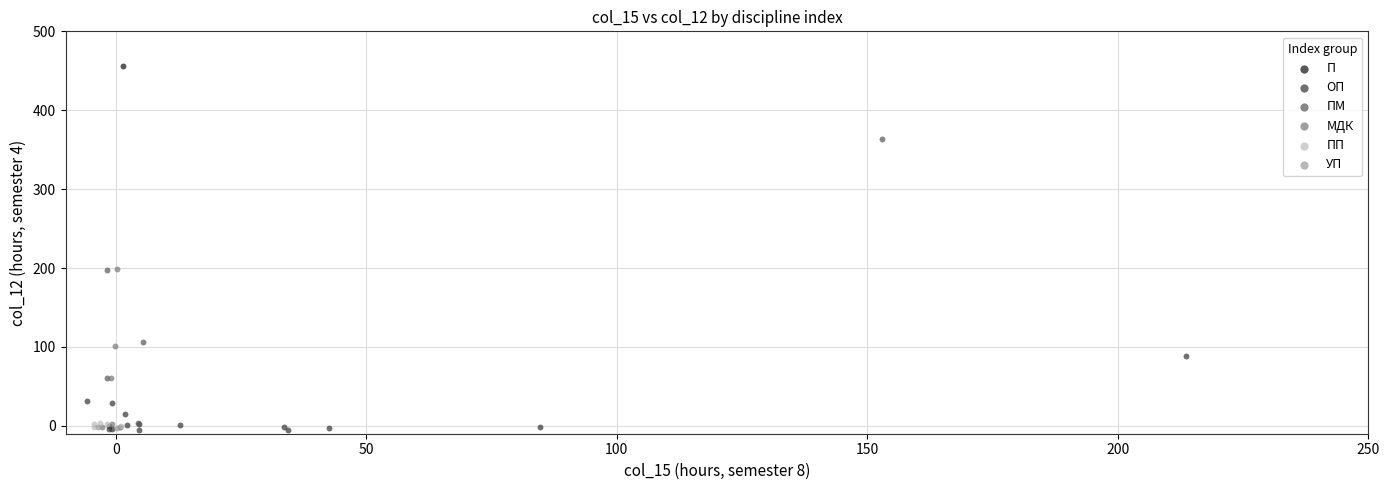

Which series reaches the maximum Y coordinate?

П